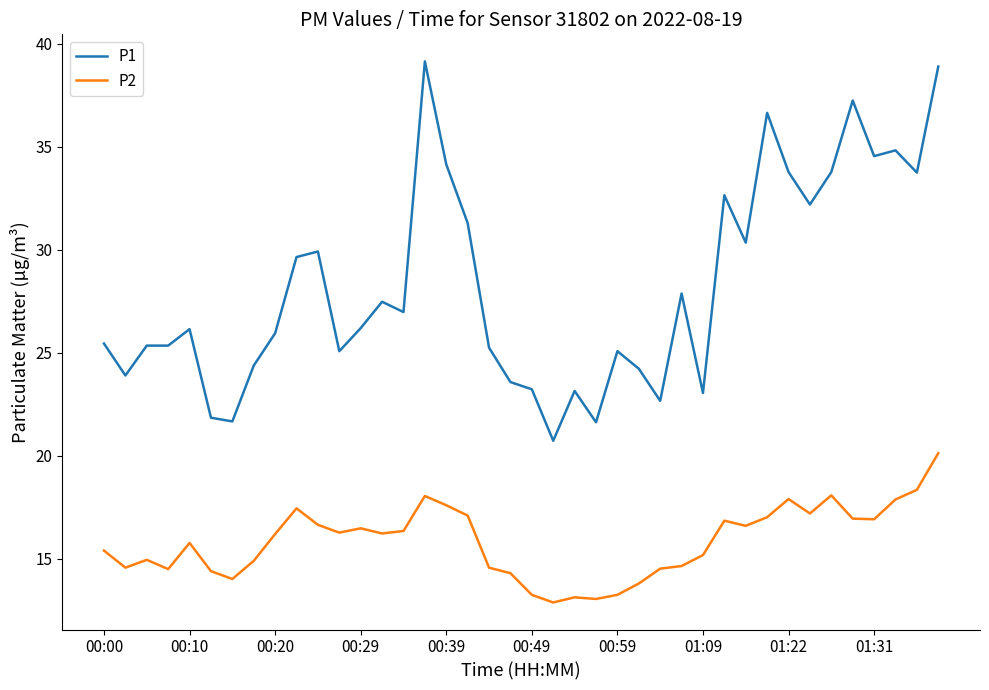

Rank the series by their maximum value, from highest to lowest.

P1, P2